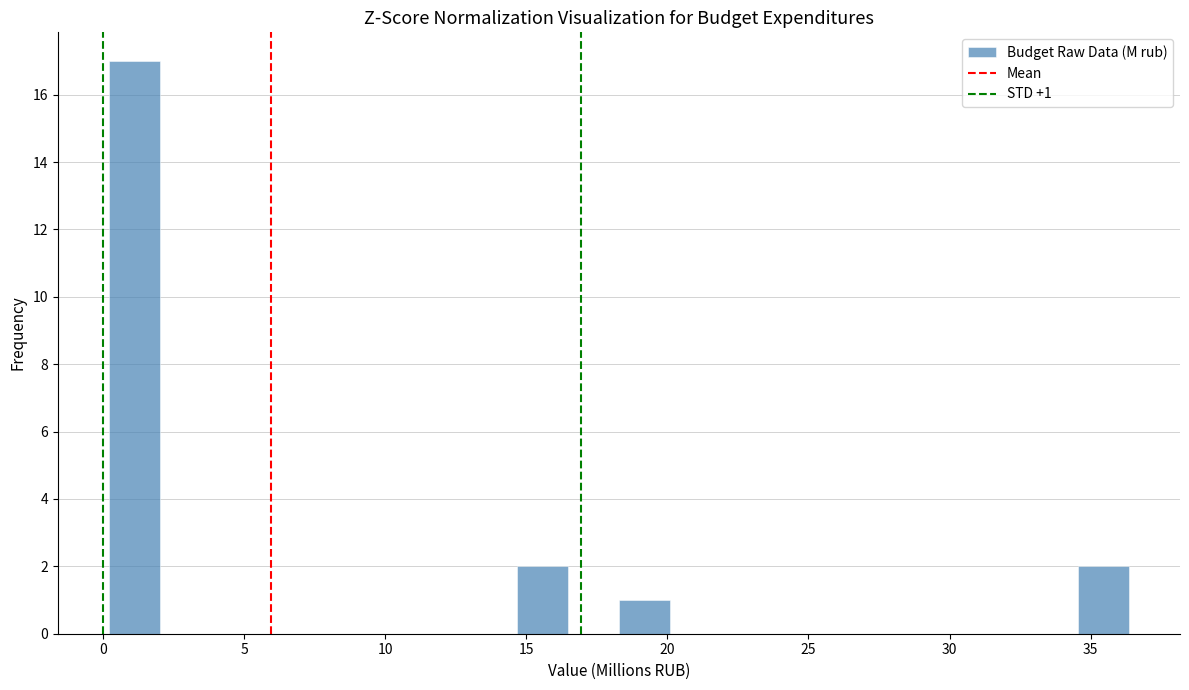

Around what value on the x-axis is the tallest bar? Give the approximate position of its centre, as read against the axis.

1.0